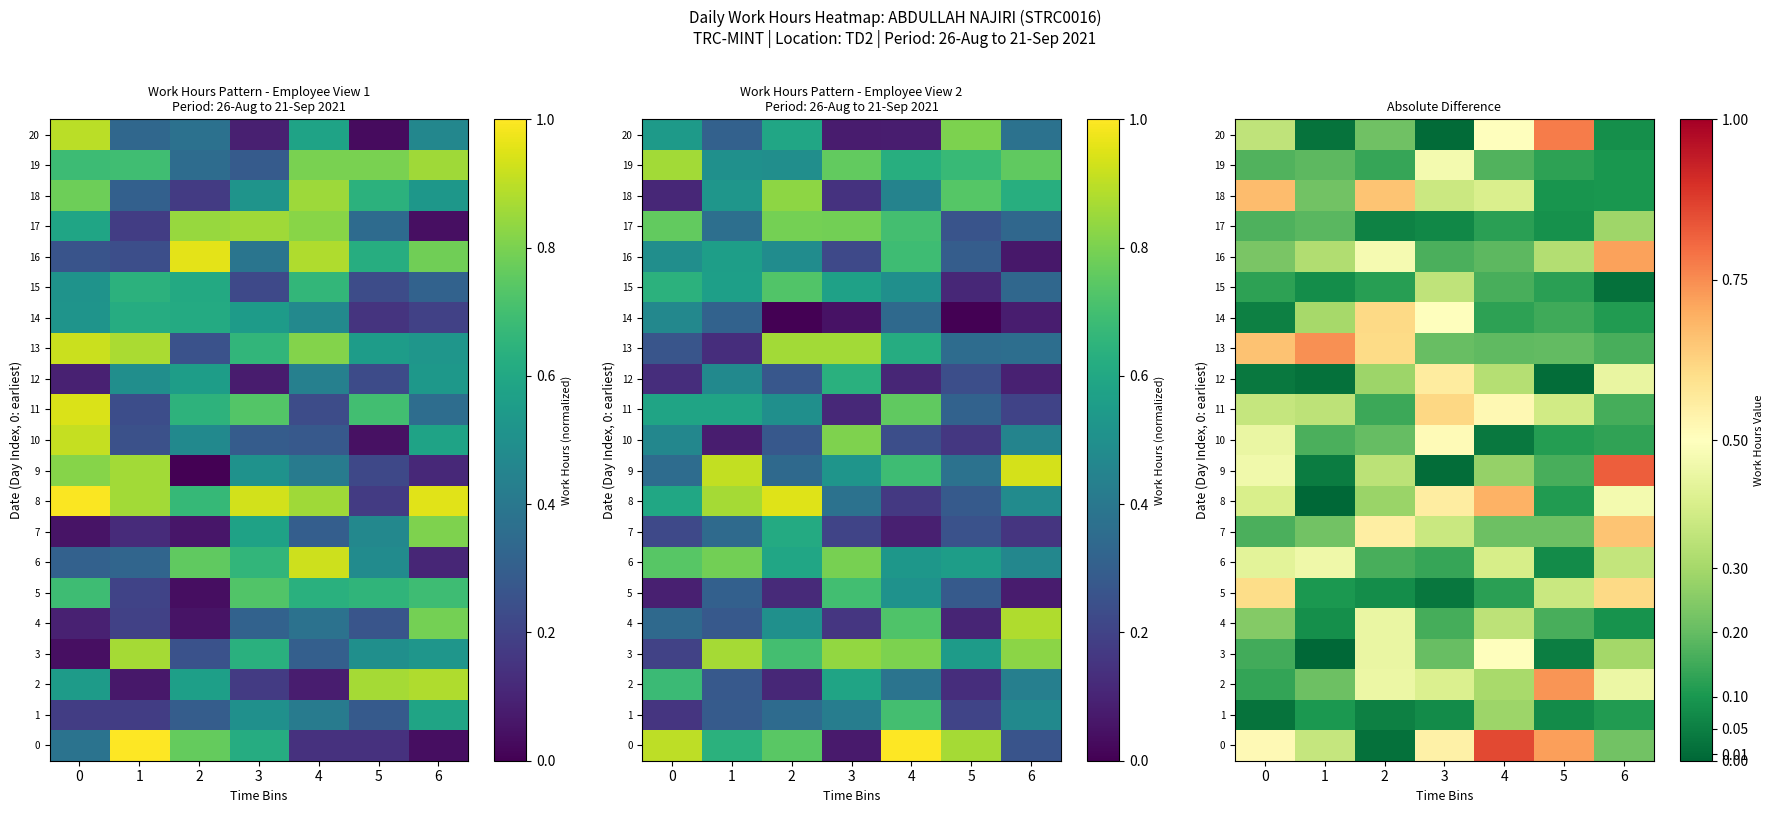

What is the spread (max minus min) of values at 2?

0.6